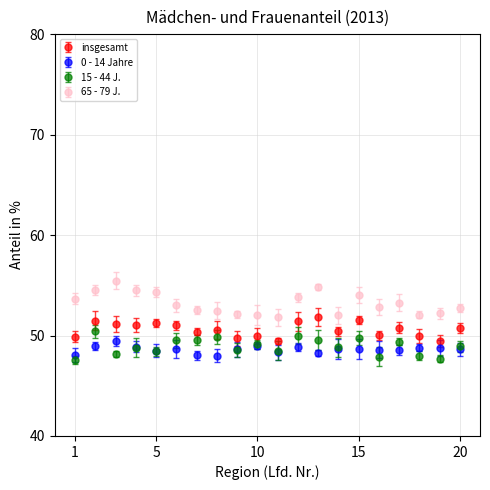

At how many categories does at least one series exceed 47?

20